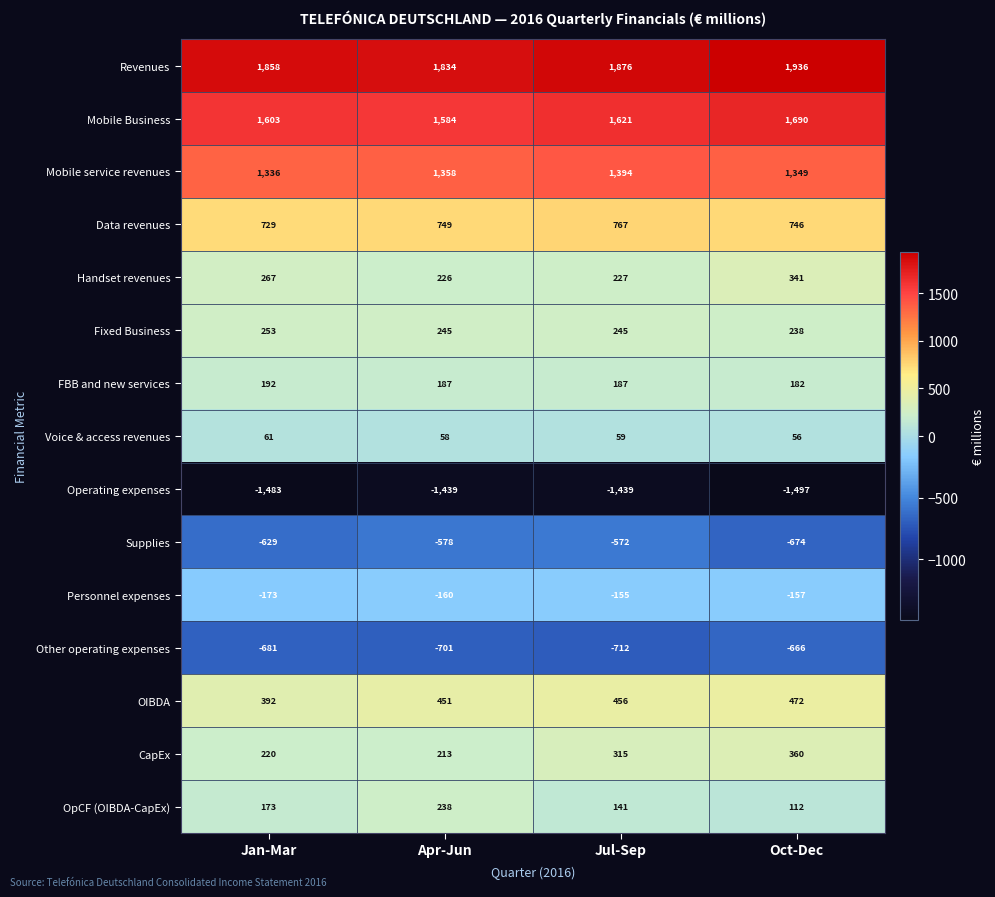

What is the difference between the maximum and minimum values in the Supplies series?

102